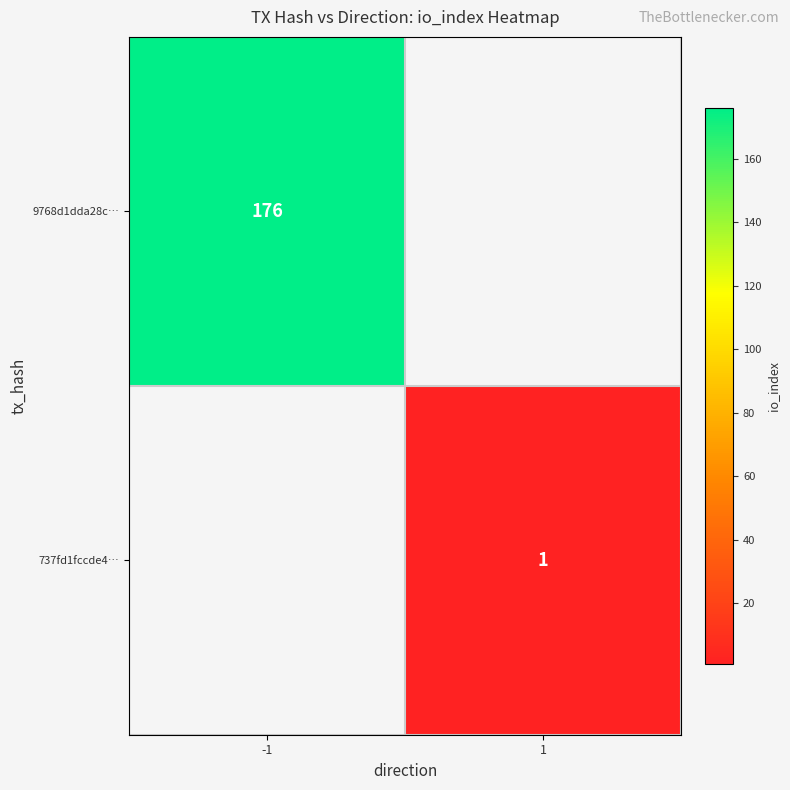

The value of 737fd1fccde4… at 1 is 1. True or false?

True